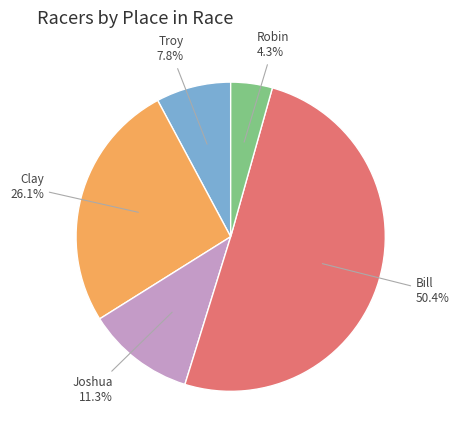

Is there a majority slice in this chart?

Yes